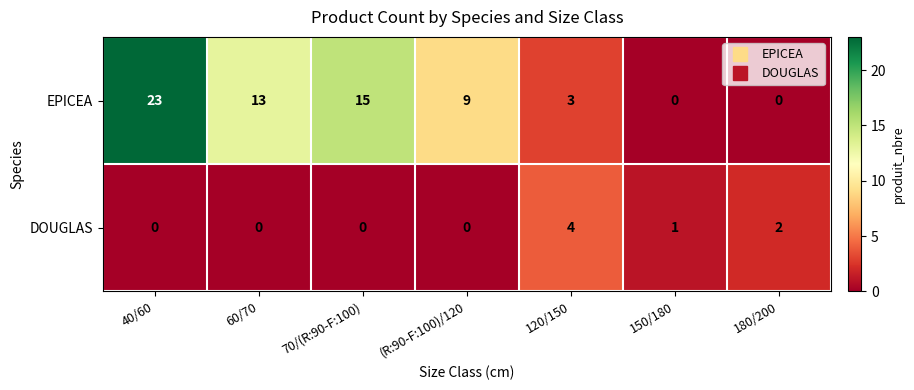

List the series in order of their overall mean, lowest first.

DOUGLAS, EPICEA